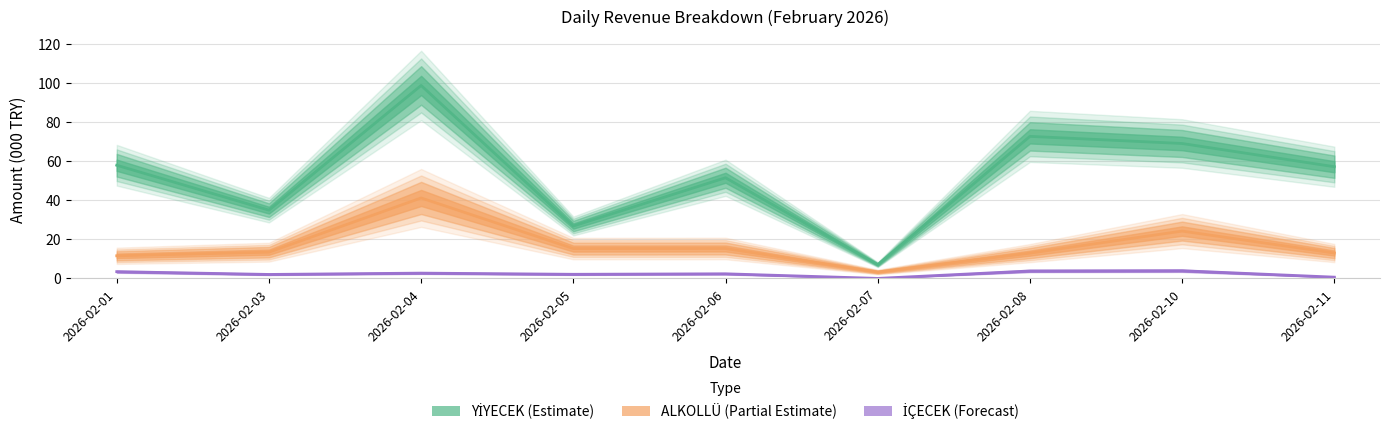

What is the difference between the maximum and second lowest values in the ALKOLLÜ (Partial Estimate) series?

29.6